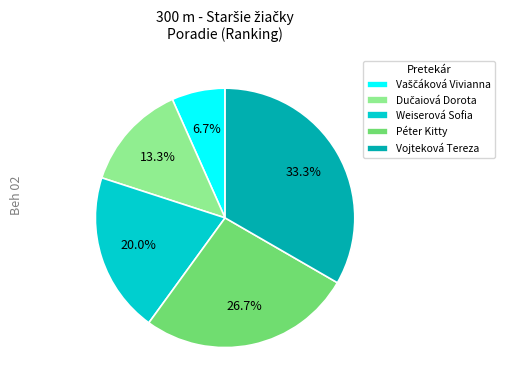

What is the largest slice in the pie chart?

Vojteková Tereza